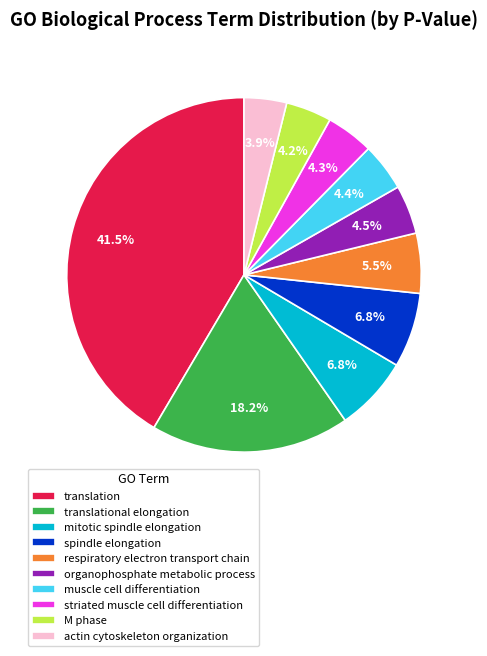

How much of the chart is everything except actin cytoskeleton organization?

96.1%